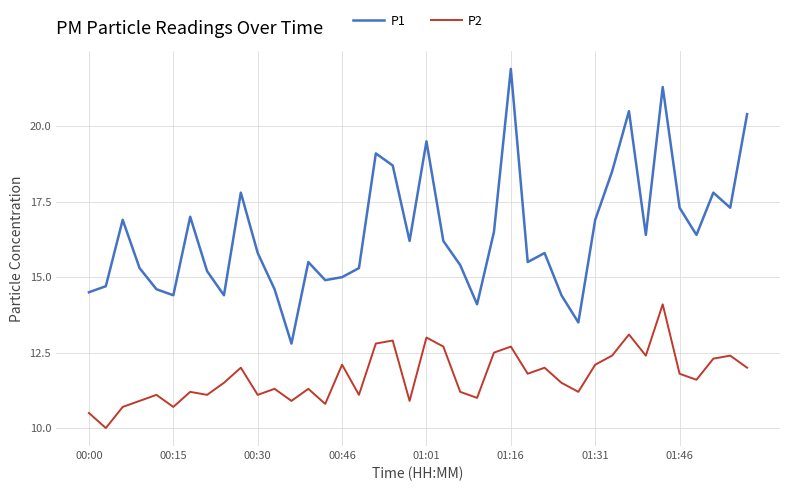

Rank the series by their maximum value, from highest to lowest.

P1, P2